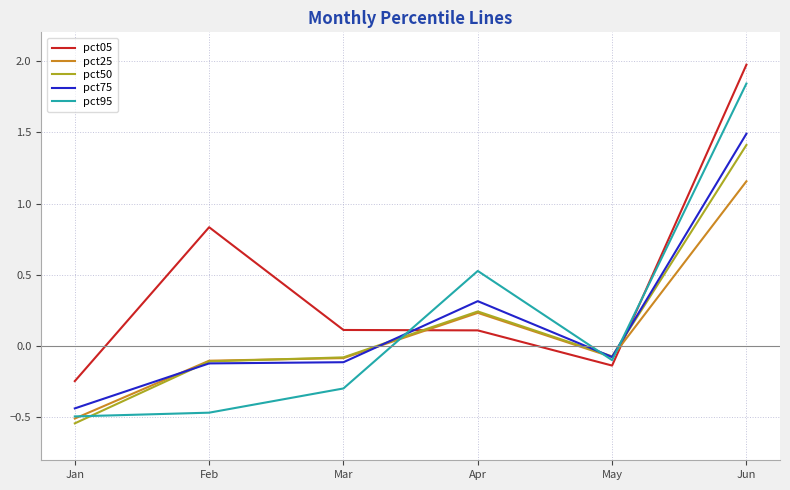

Which series has the largest total across all categories?

pct05